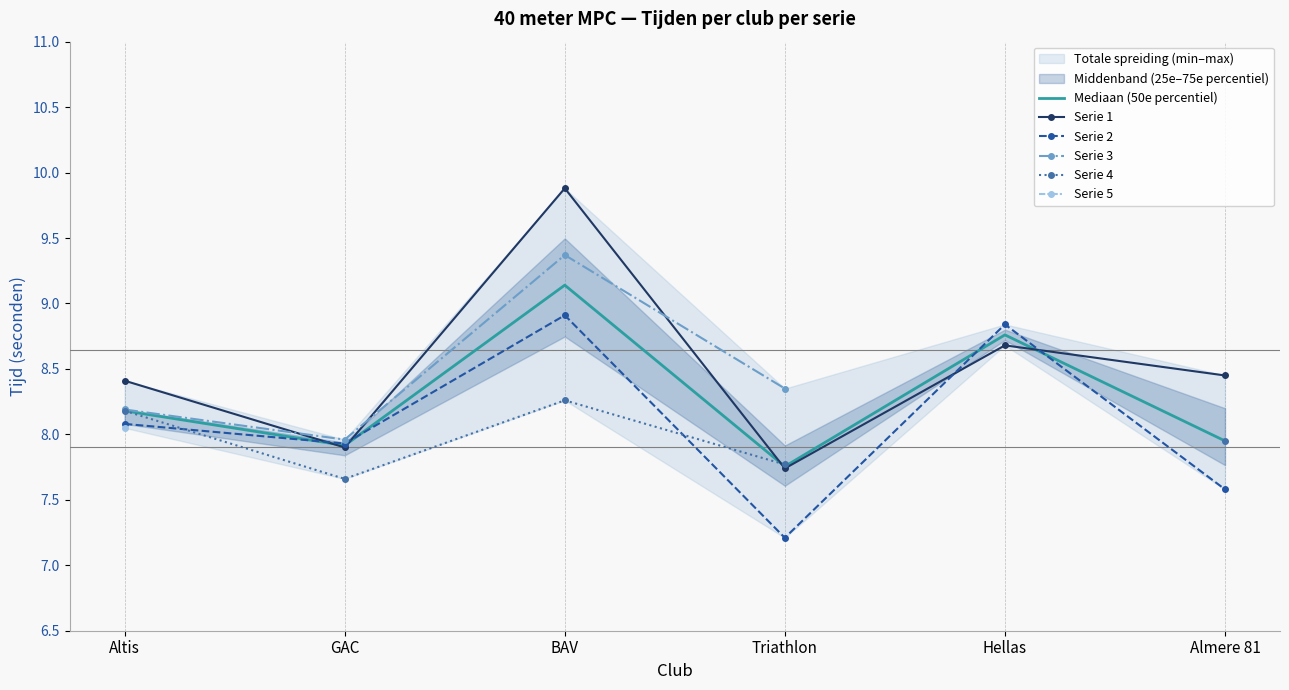

Which series has the largest range (max minus min)?

Serie 1